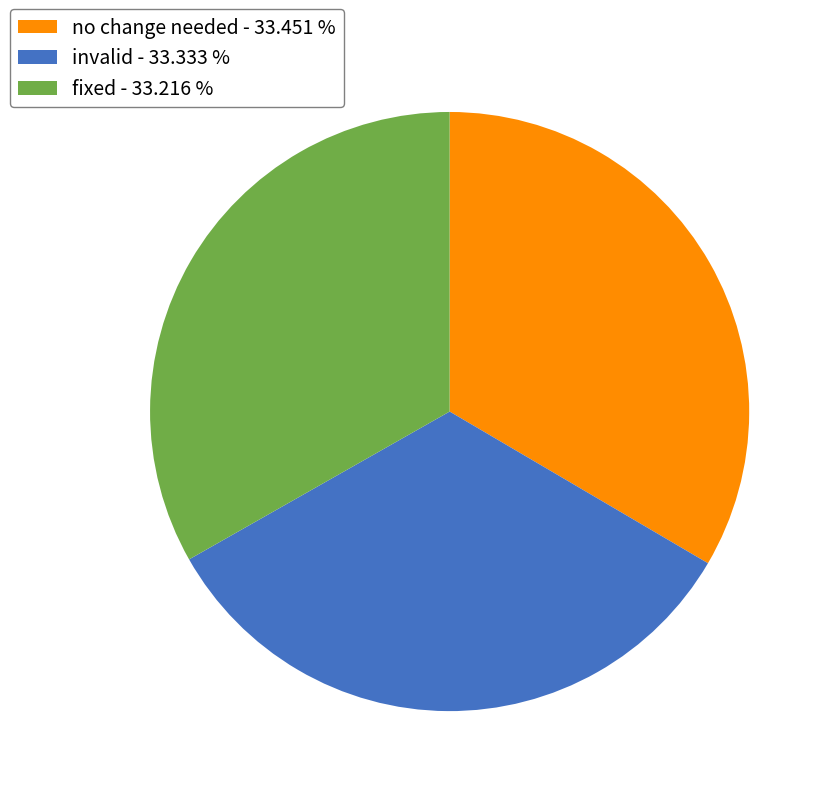

What is the ratio of the value at invalid - 33.333 % to the value at no change needed - 33.451 %?

1.0